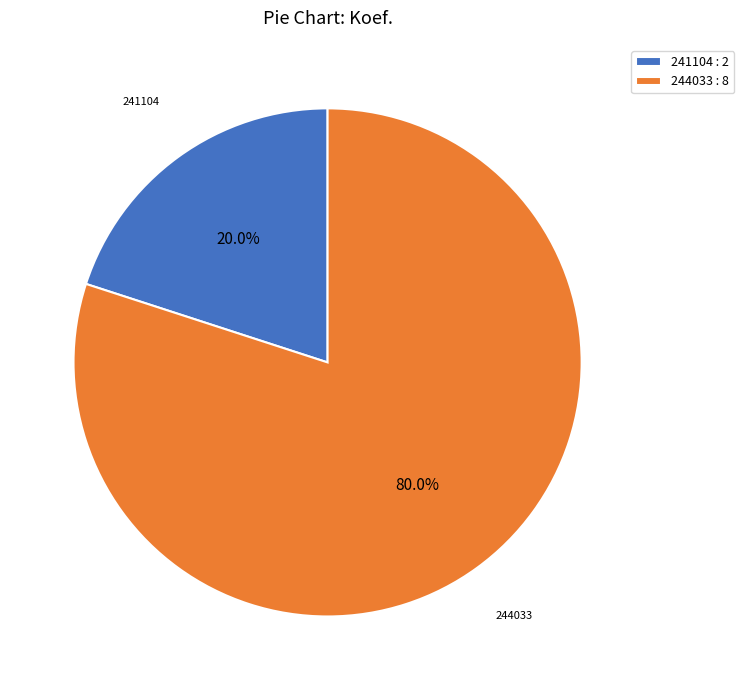

How many segments does this pie chart have?

2